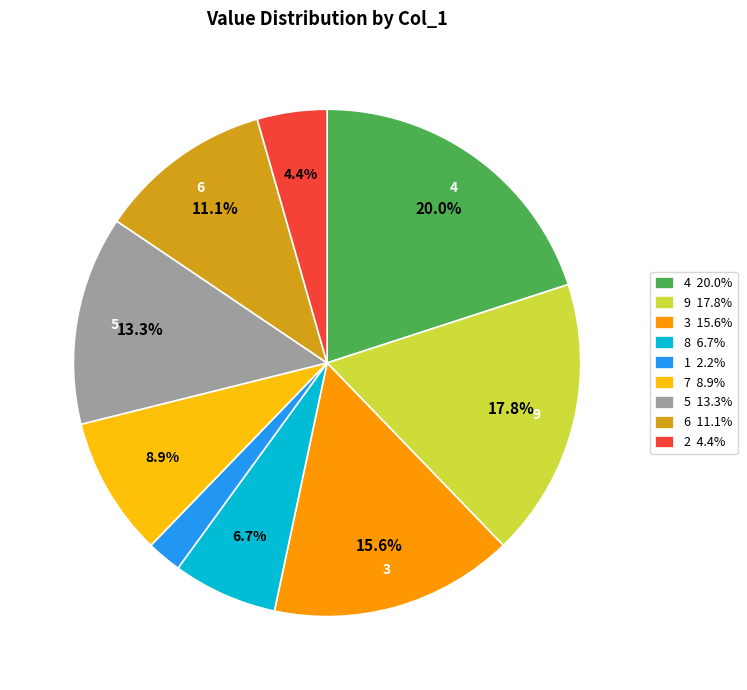

What is the smallest slice in the pie chart?

1